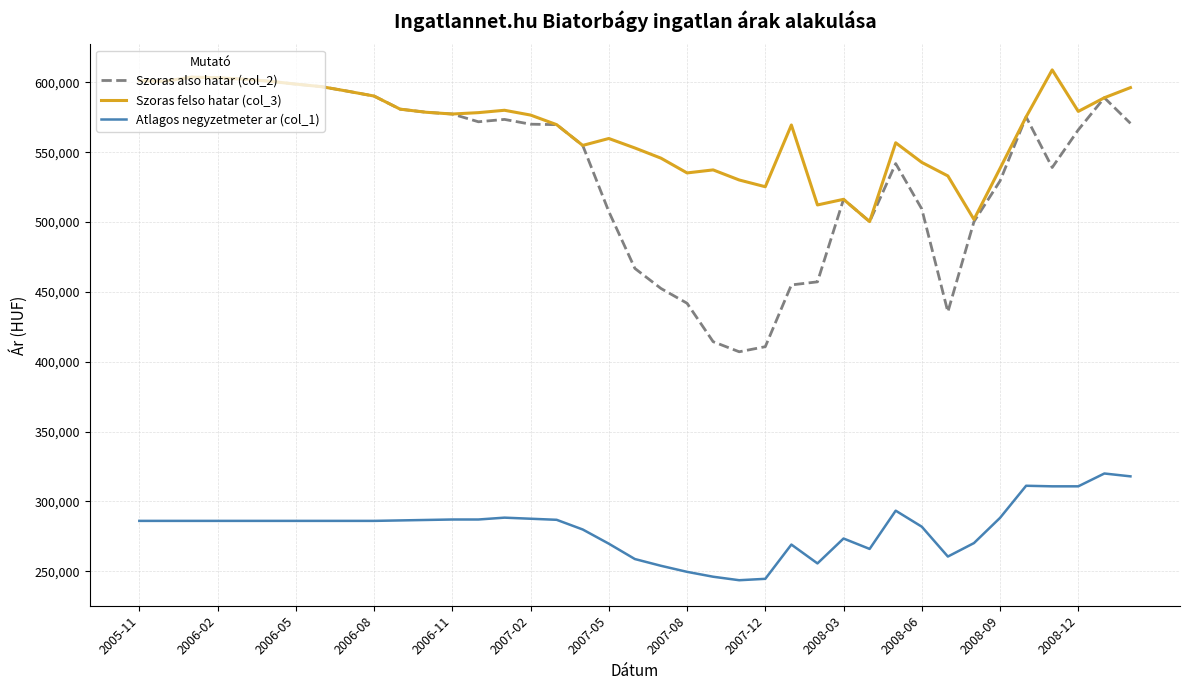

In Szoras also hatar (col_2), how many points are higher than both neighbors (excluding endpoints)?

6